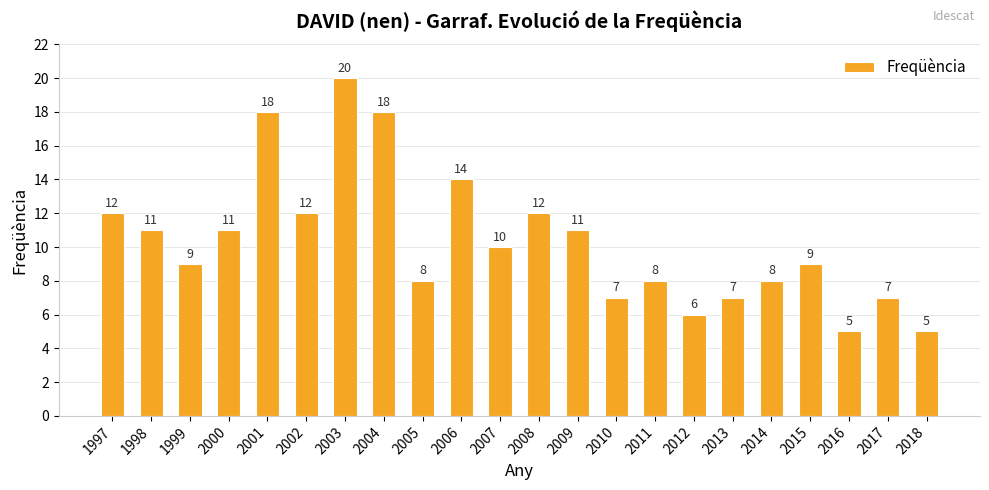

What is the sum of all values?

228